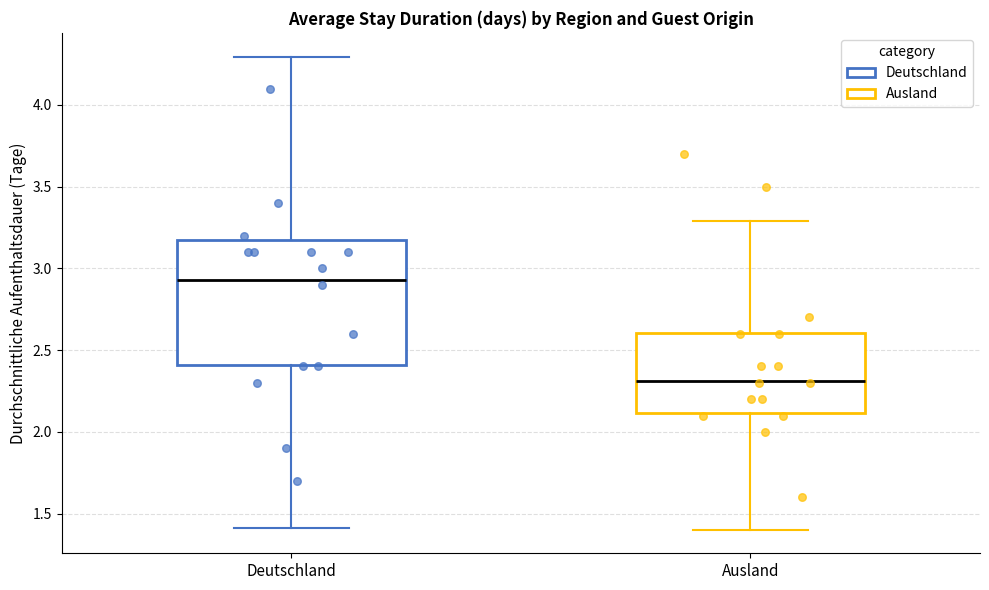

Which box has the highest median line?

Deutschland